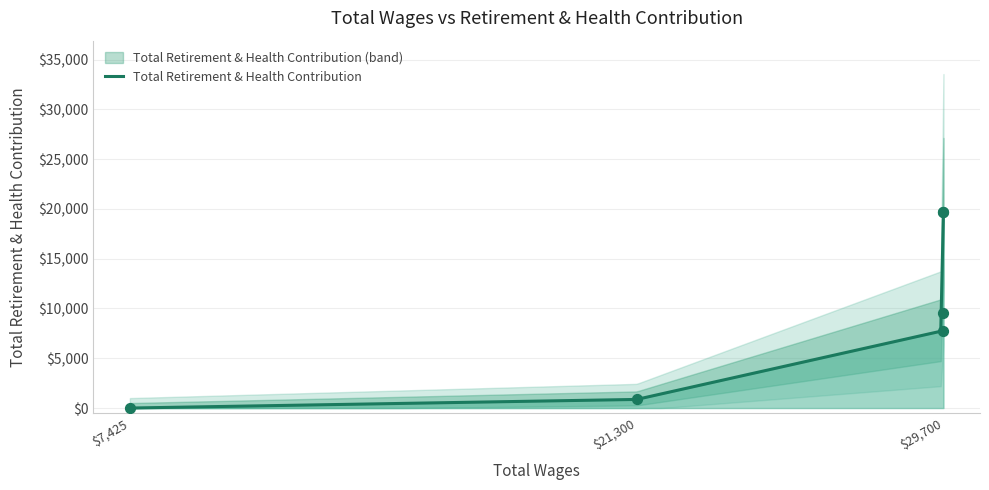

Which has a higher value, 7425.0 or 29700.0?

29700.0